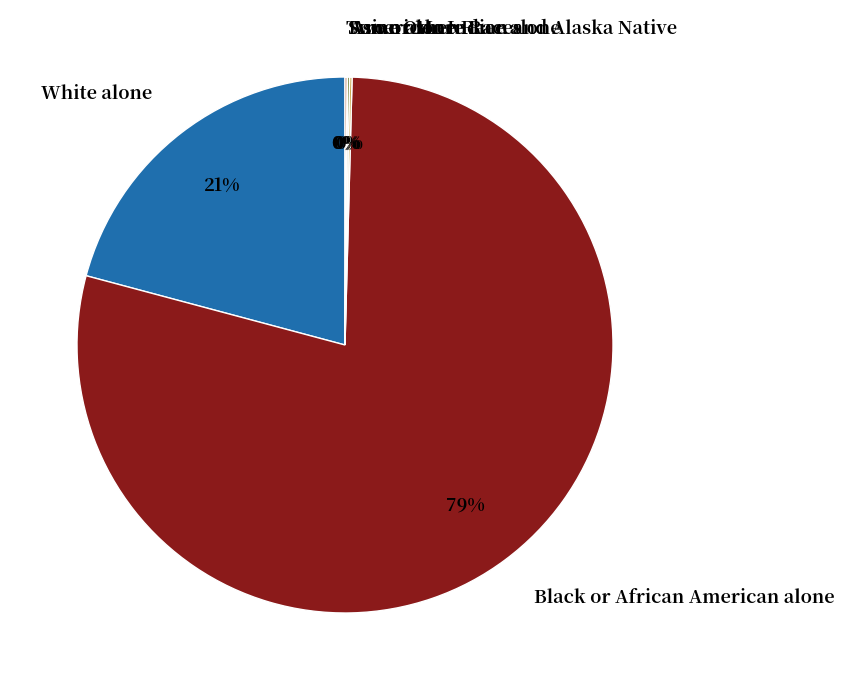

Which slice is the largest?

Black or African American alone